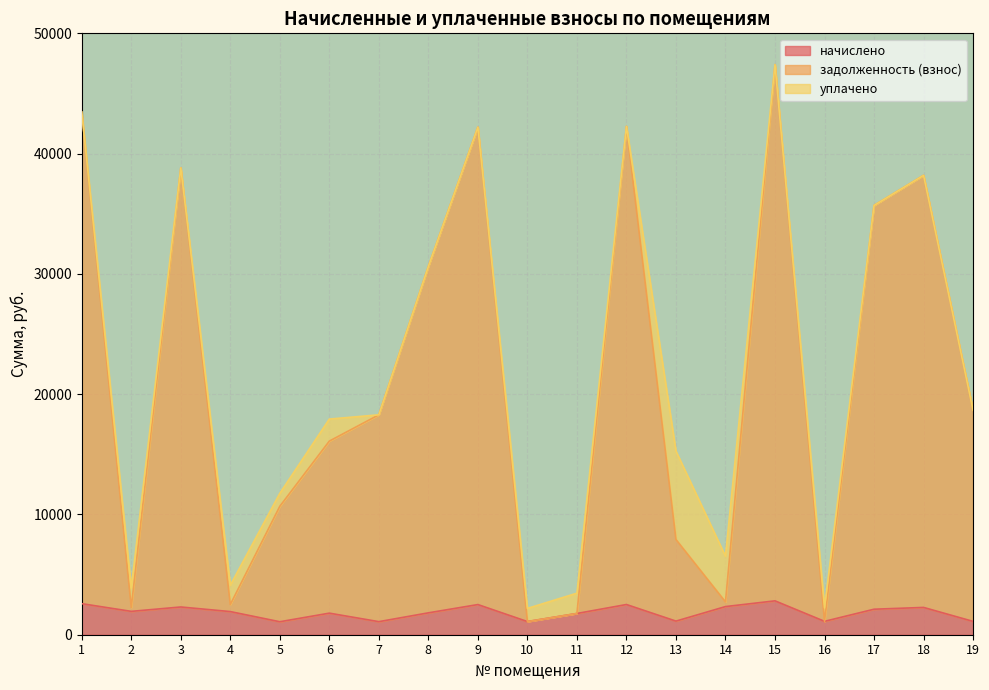

What are all the series names shown in the legend?

начислено, задолженность (взнос), уплачено